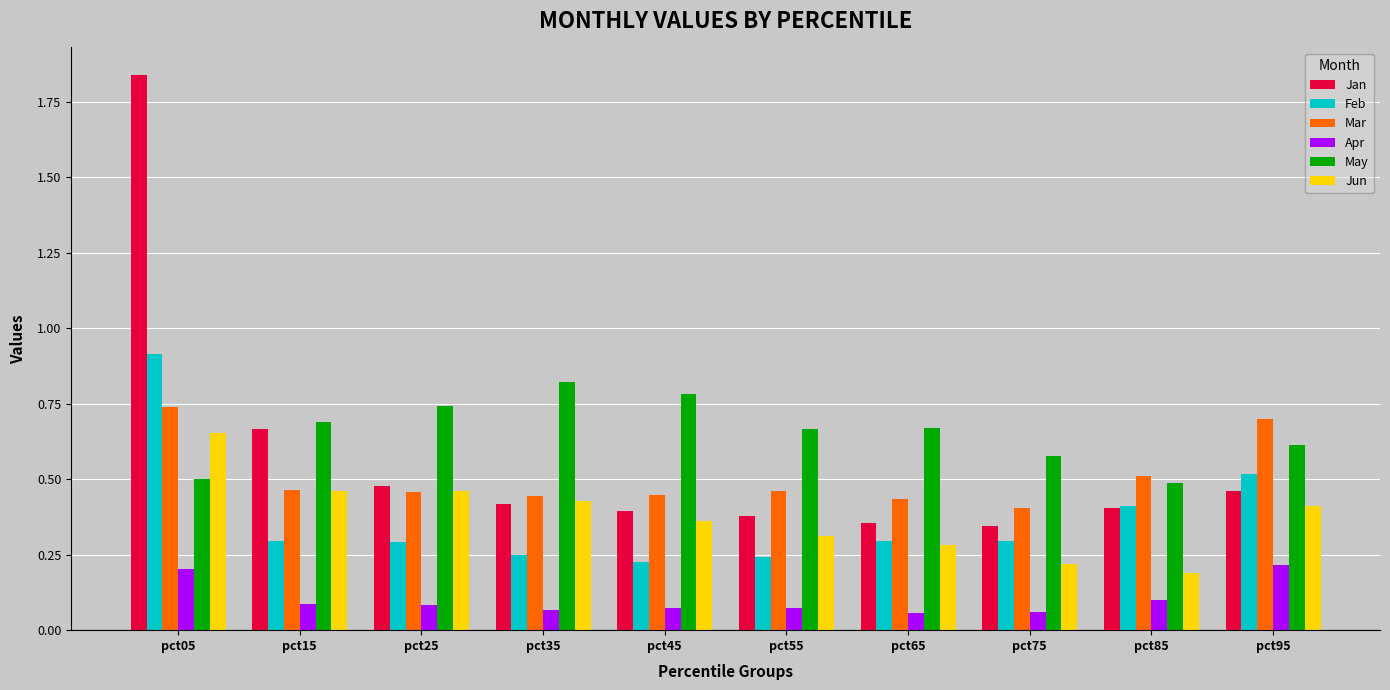

What is the sum of all May values?

6.5